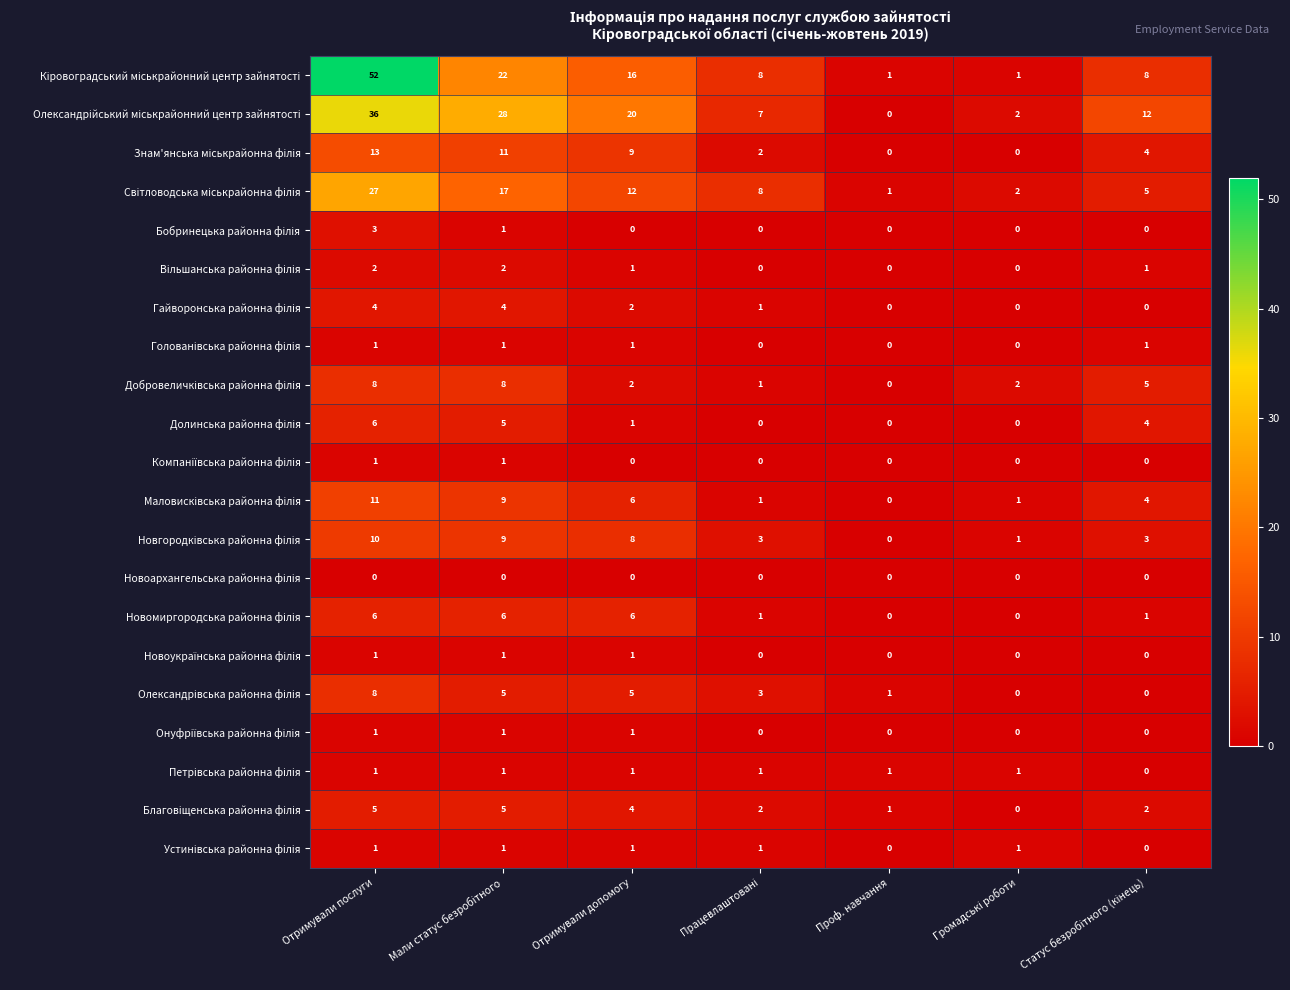

What is the total value across all series at Отримували послуги?

197